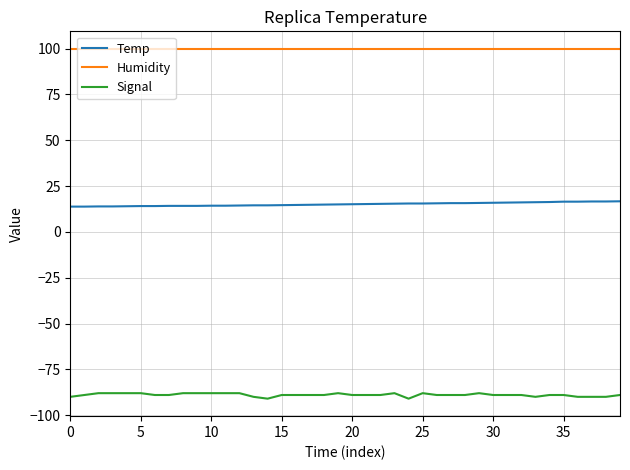

List the series in order of their peak value, highest first.

Humidity, Temp, Signal